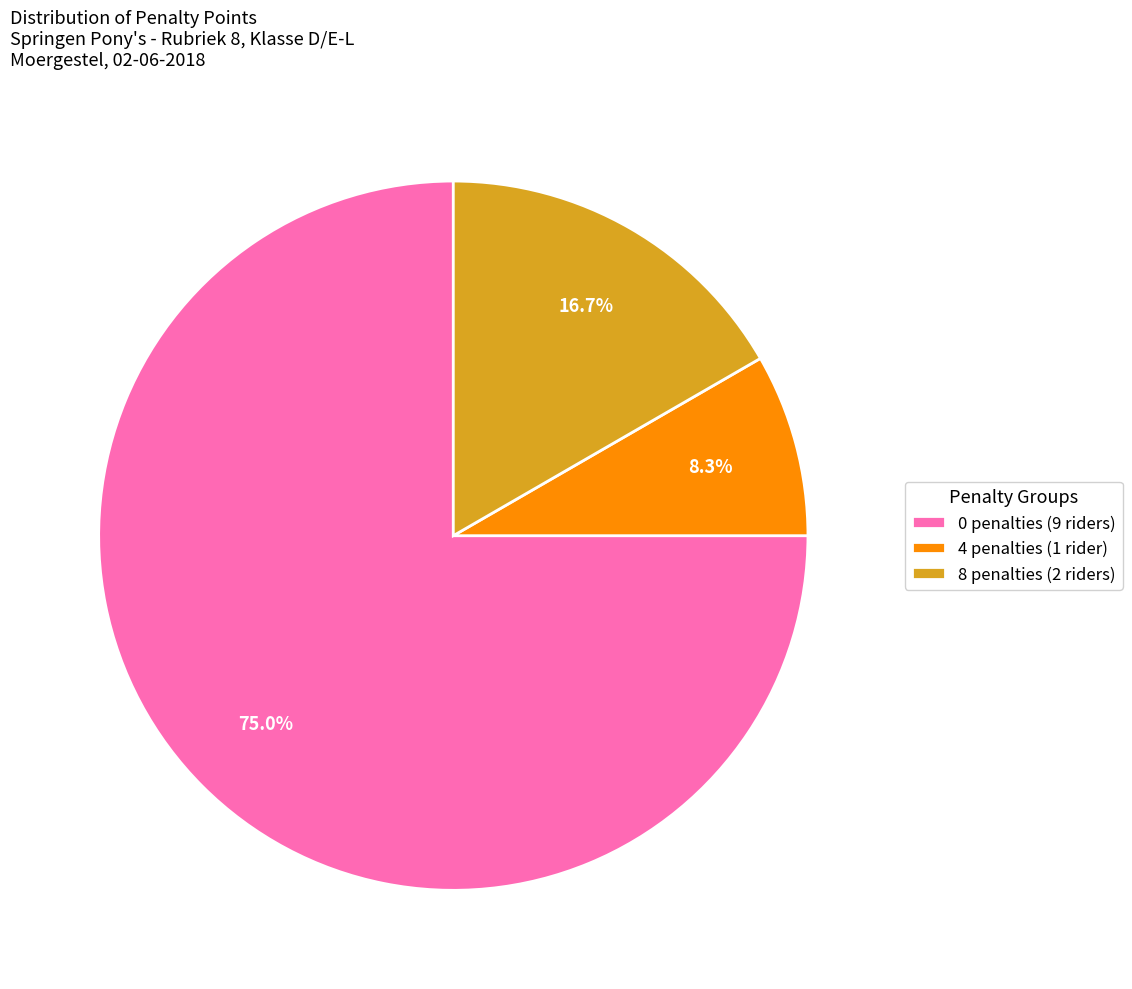

To the nearest percent, what is the average slice percentage?

33%